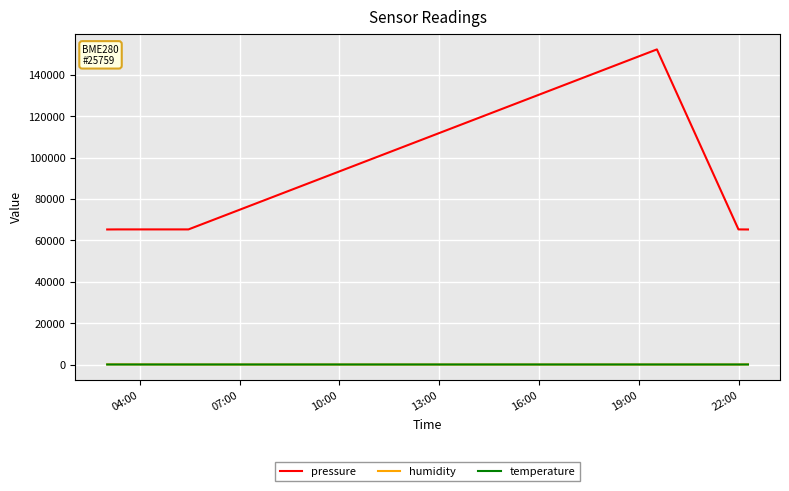

True or false: humidity and pressure cross at least once.

False